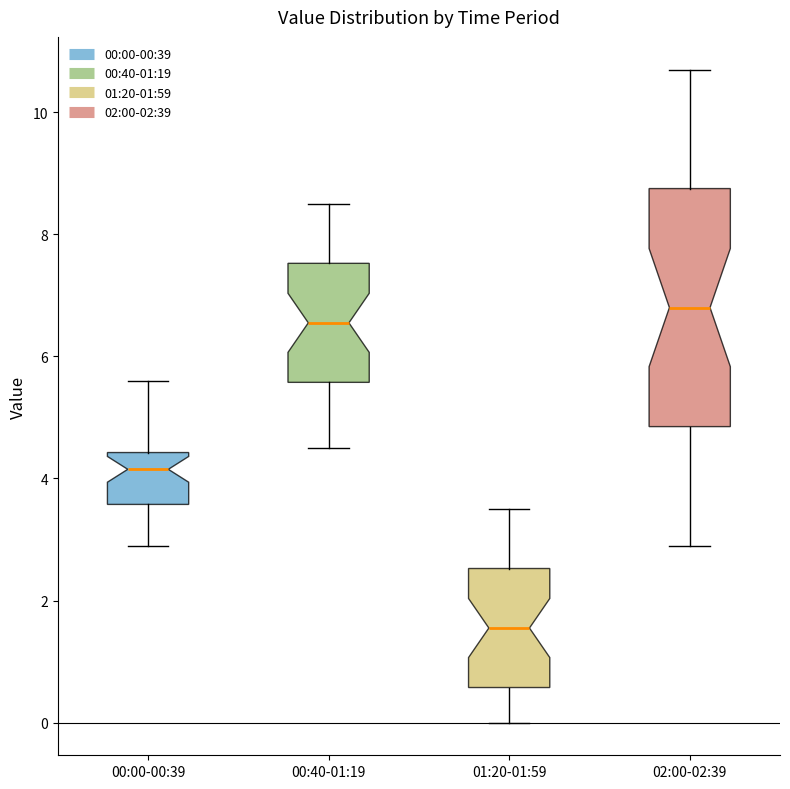

Reading left to right, transcribe this box plot: for each box, give where its median line is, the range the box spans, and where its two whiskers end, as read against the y-axis. The values are not printed on the chart, so give them approximately, as read against the axis.

00:00-00:39: median 4.2, box 3.6 to 4.4, whiskers 3.0 to 5.6
00:40-01:19: median 6.6, box 5.6 to 7.6, whiskers 4.6 to 8.6
01:20-01:59: median 1.6, box 0.6 to 2.6, whiskers 0.0 to 3.6
02:00-02:39: median 6.8, box 4.8 to 8.8, whiskers 3.0 to 10.8